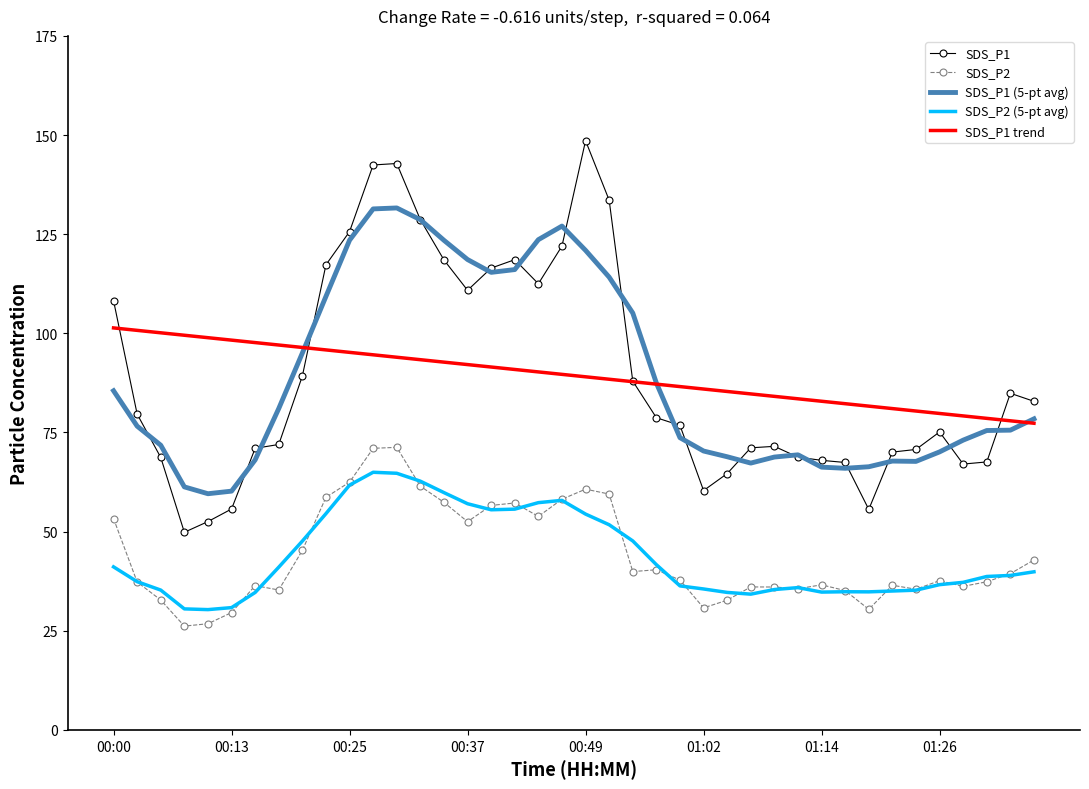

True or false: SDS_P2 and SDS_P1 intersect in this chart.

False